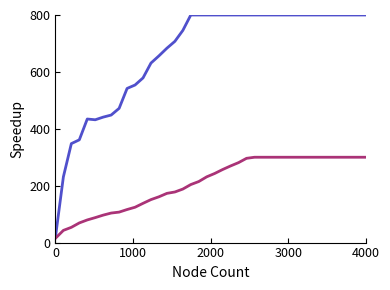

What is the greatest value displayed?

800.0